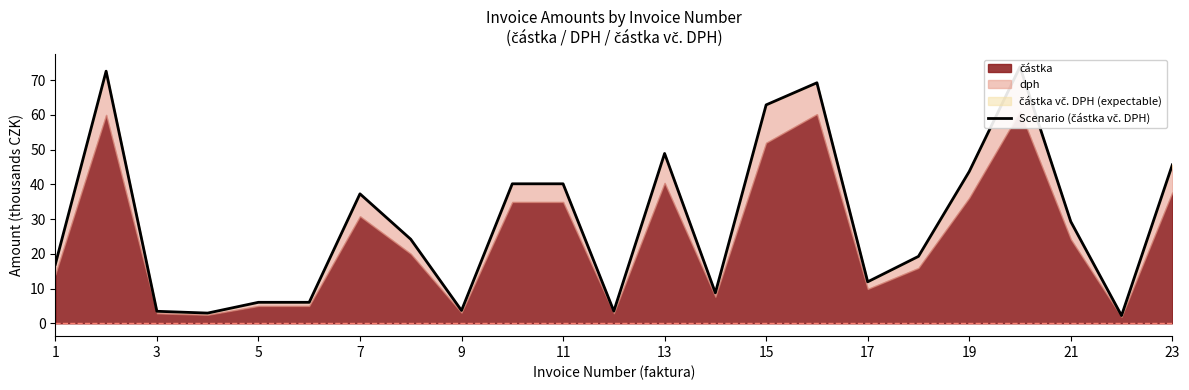

True or false: the data shows 45.0 at 21.

False